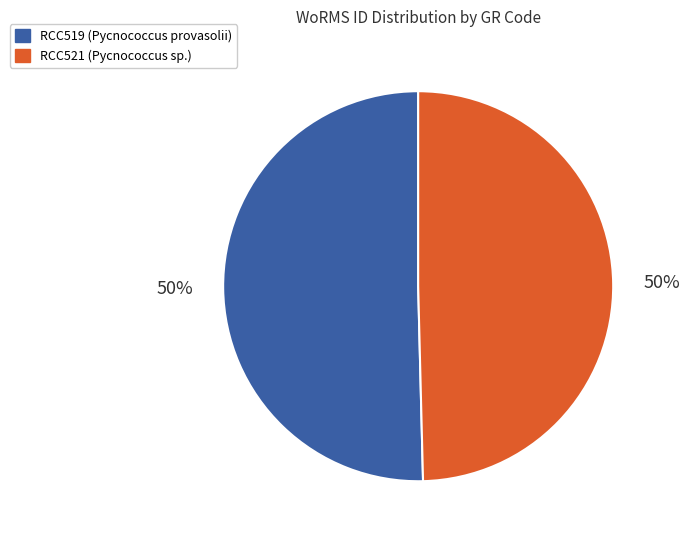

Approximately how many times larger is the value at RCC519 compared to RCC521?

1.0